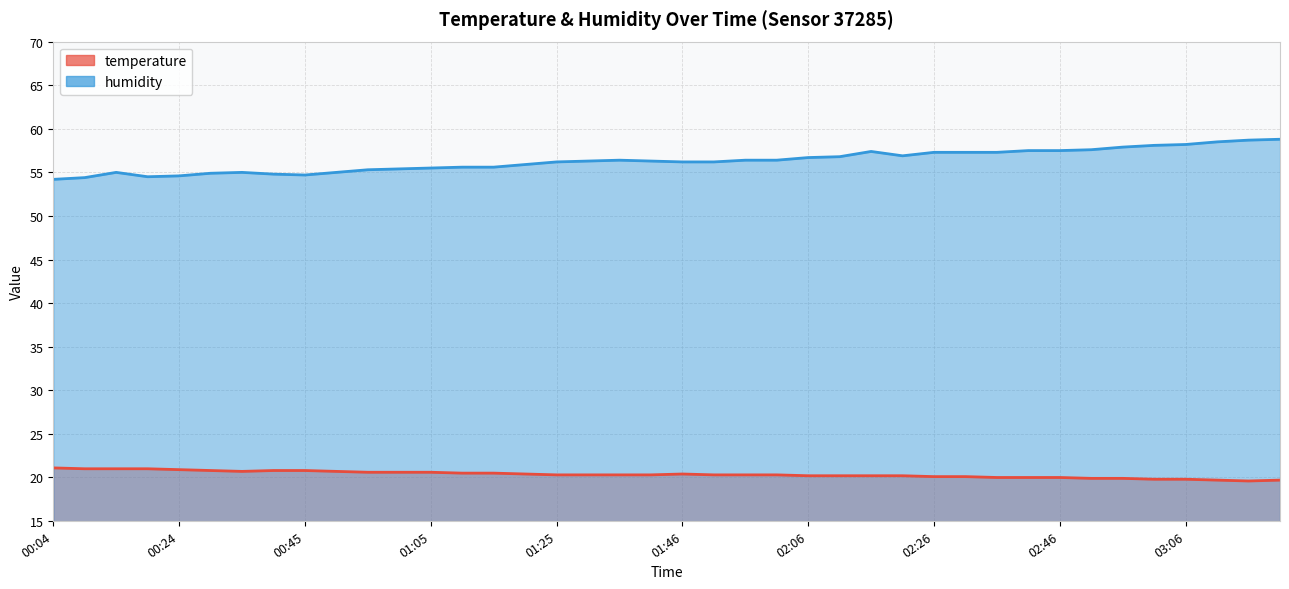

Does the chart display data point markers on the line(s)?

No